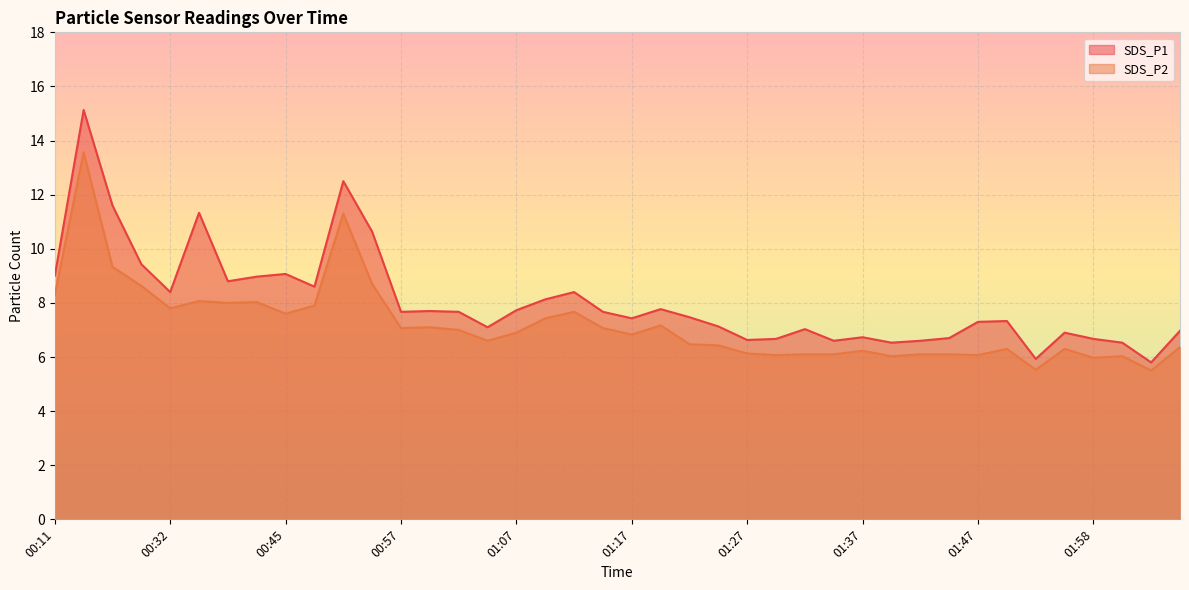

The value of SDS_P2 at 00:34 is 8.1. True or false?

True